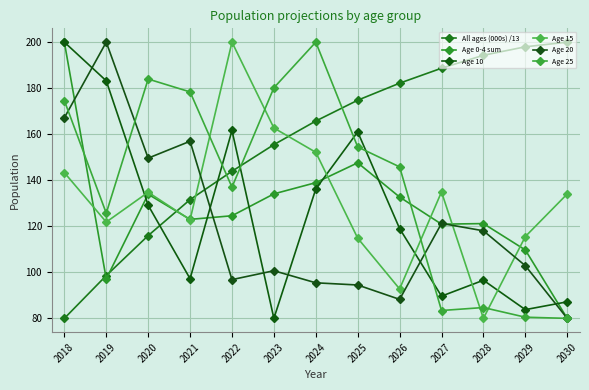

Where is Age 15 nearest to the value 140?

2018